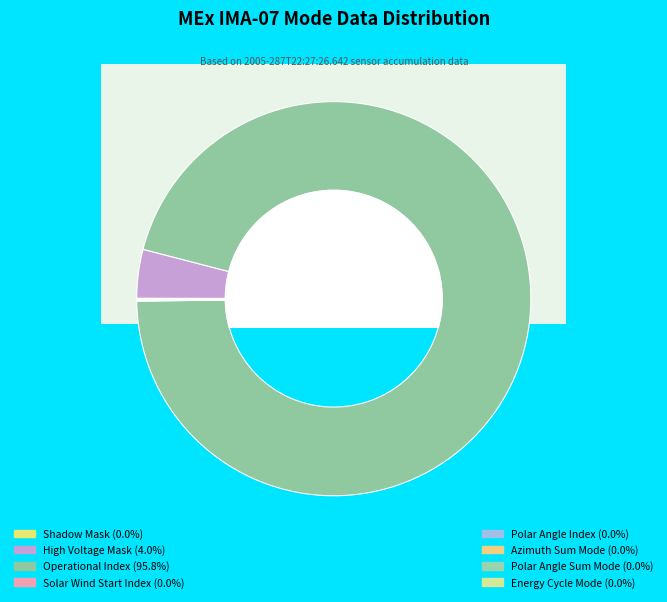

Is there any slice that represents more than half of the pie?

Yes